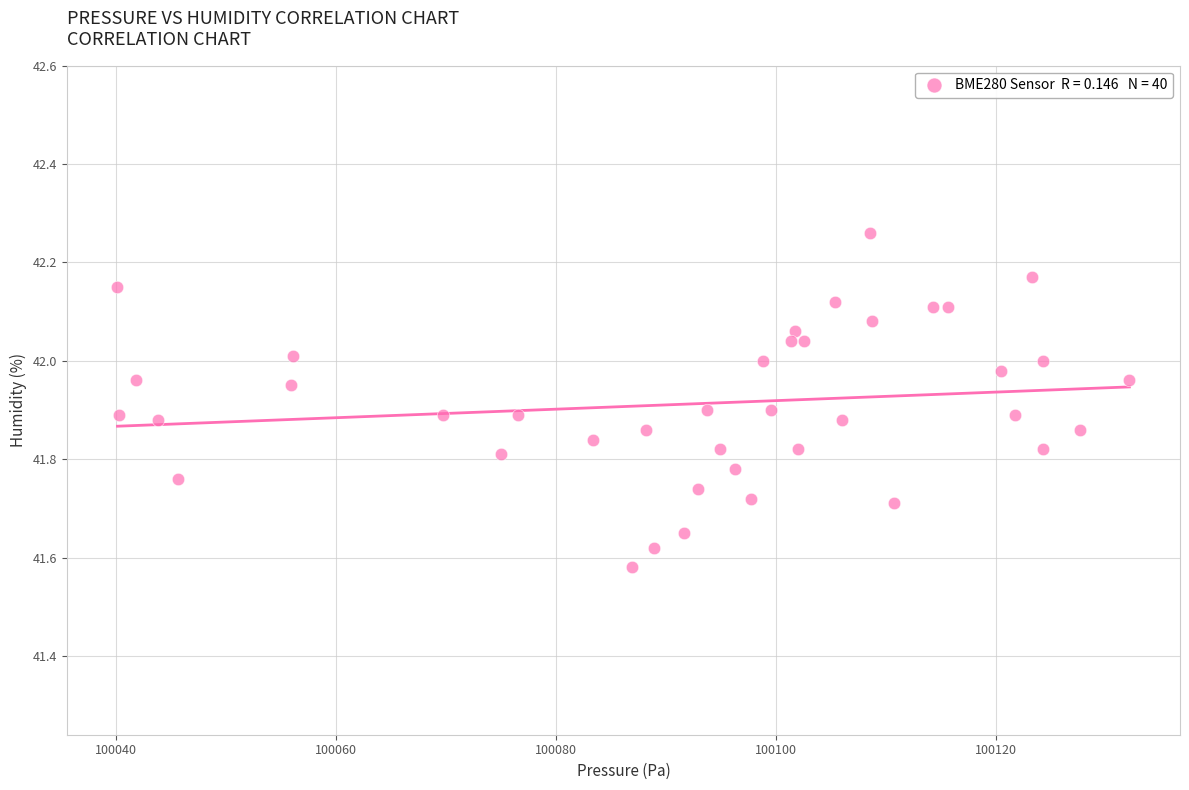

What is the range of Y values (max minus min)?

0.7